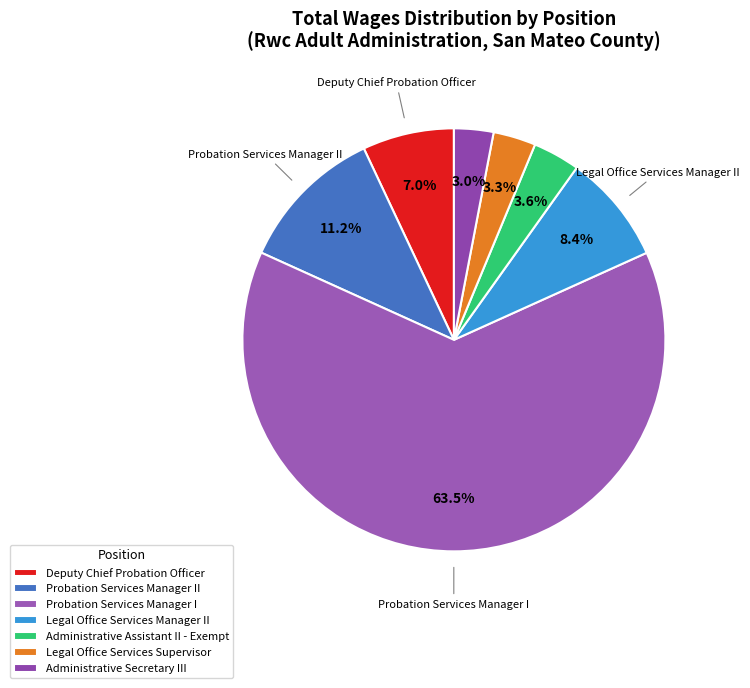

To the nearest percent, what is the combined percentage of Administrative Assistant II - Exempt and Probation Services Manager II?

15%